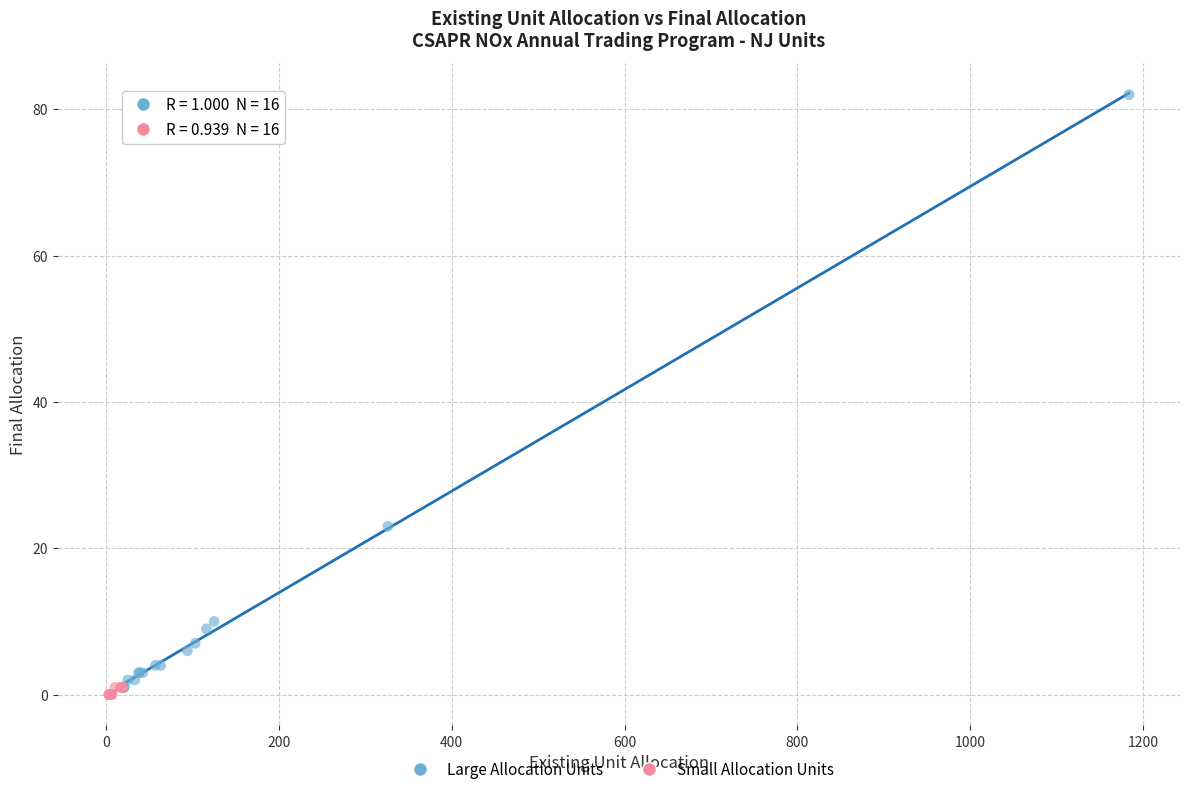

Which series has the widest spread of Y values?

Large Allocation Units